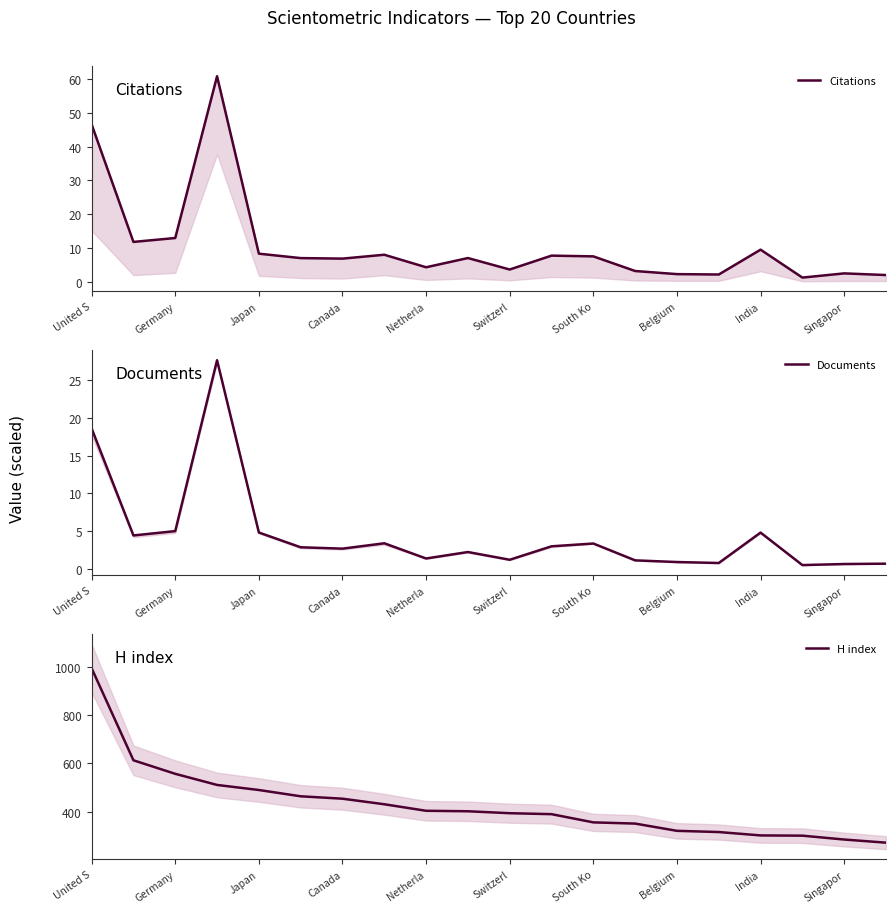

What value does the H index series have at Canada?

454